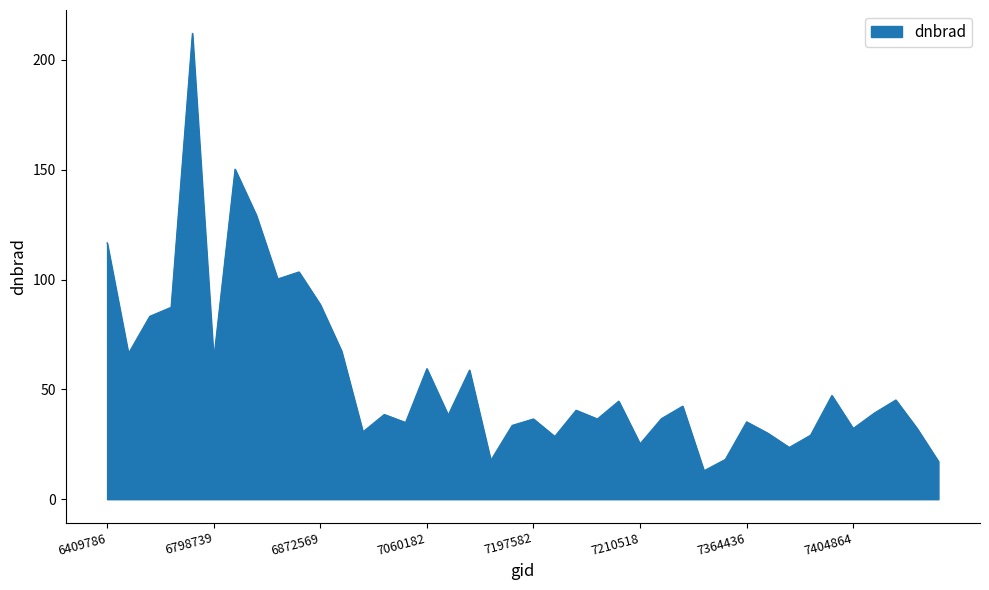

What is the smallest value displayed?

13.0